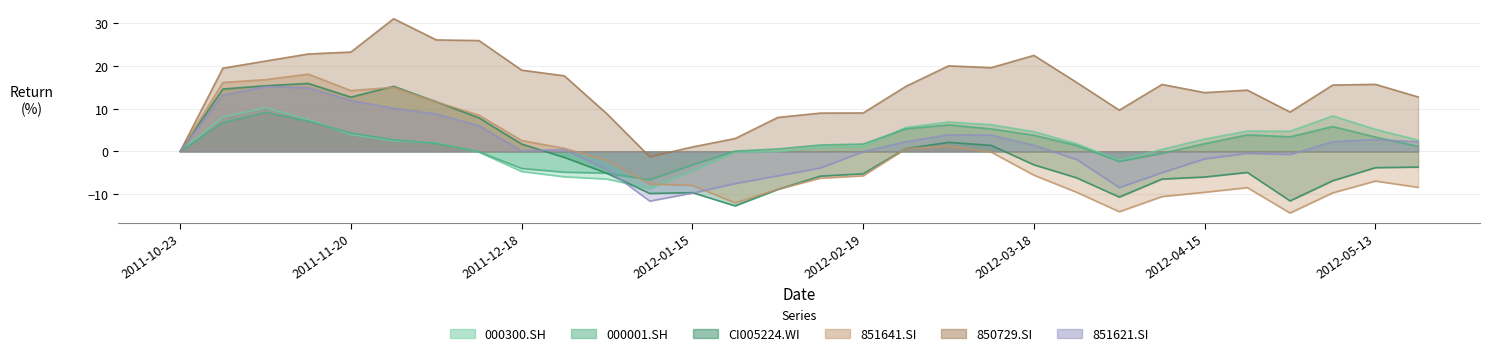

What is the average value of the CI005224.WI series?

-0.8